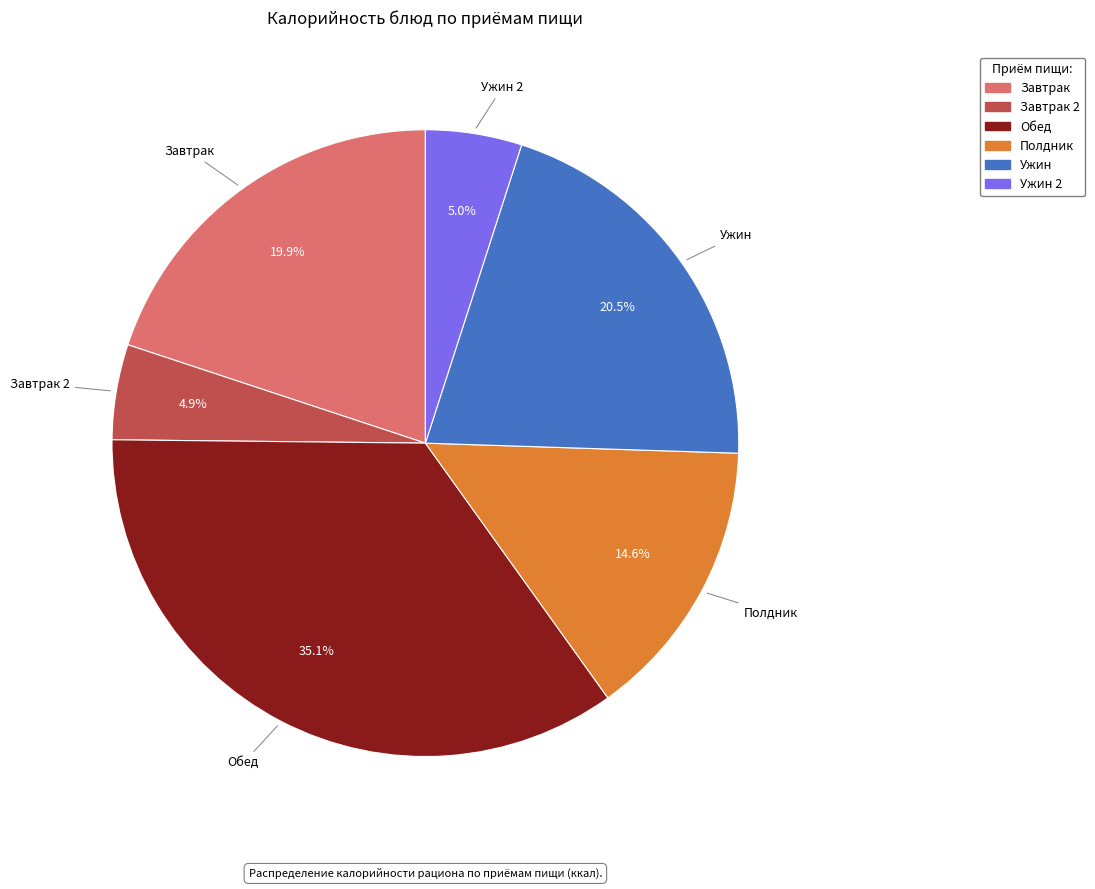

To the nearest percent, what is the difference between the largest and smallest slice percentages?

30%